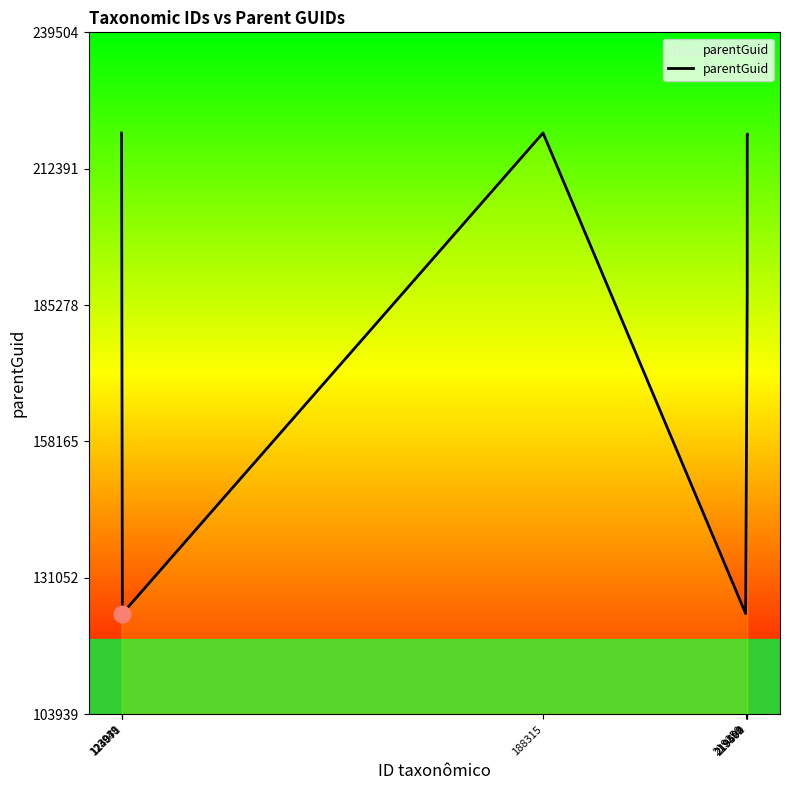

What is the difference between the maximum and minimum values?

95565